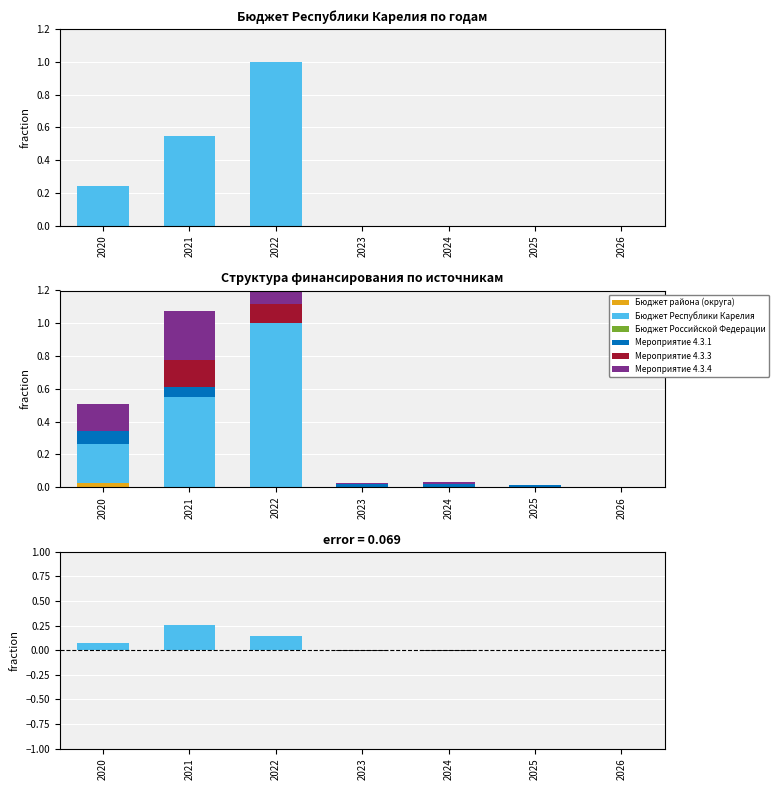

What is the value of the Бюджет Республики Карелия bar at the 2nd from the left?

0.5